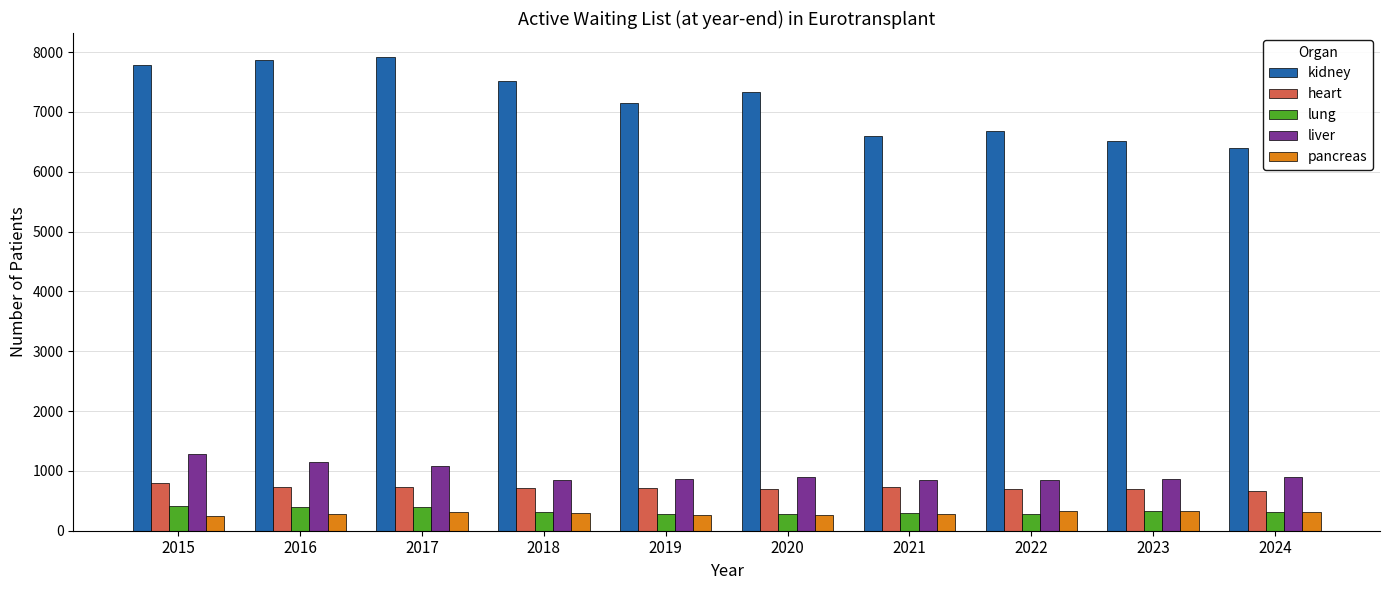

Which series changed the most between 2019 and 2020?

kidney